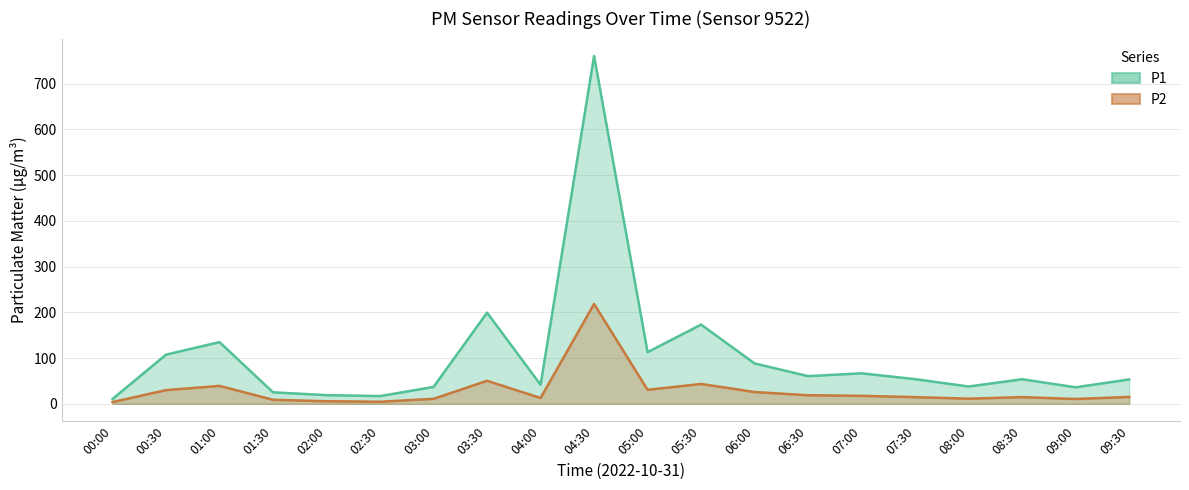

True or false: P2 and P1 cross at least once.

False